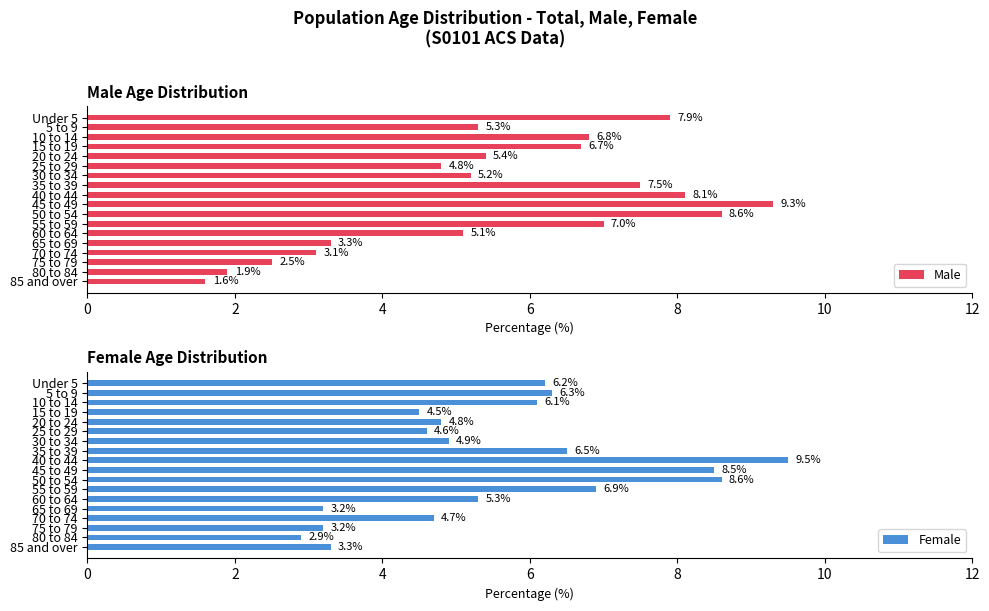

Where is Male nearest to the value 5?

60 to 64